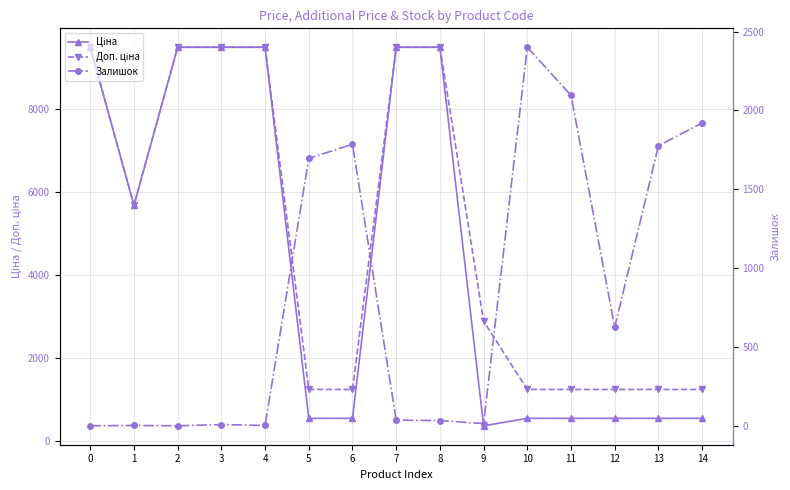

What is the value of the Ціна point at the 14th from the left?

539.0